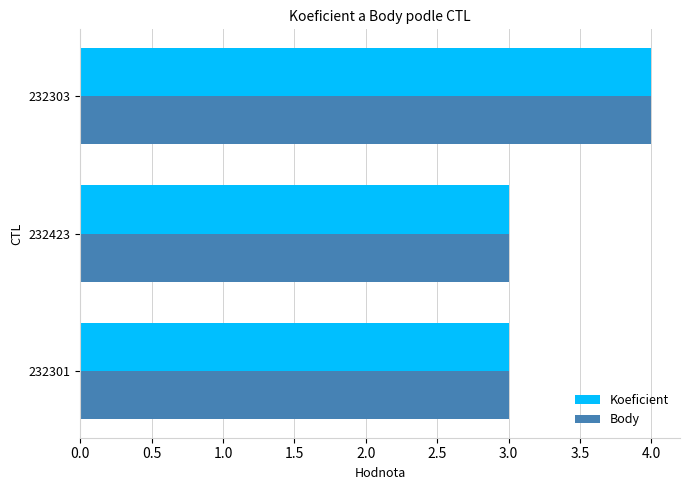

What is the highest value of the Body series?

4